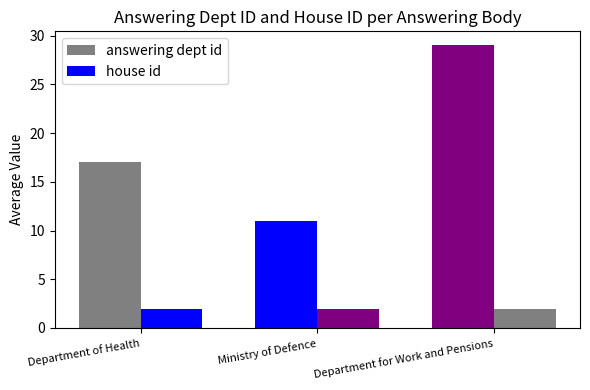

What position from the right is Department of Health?

3